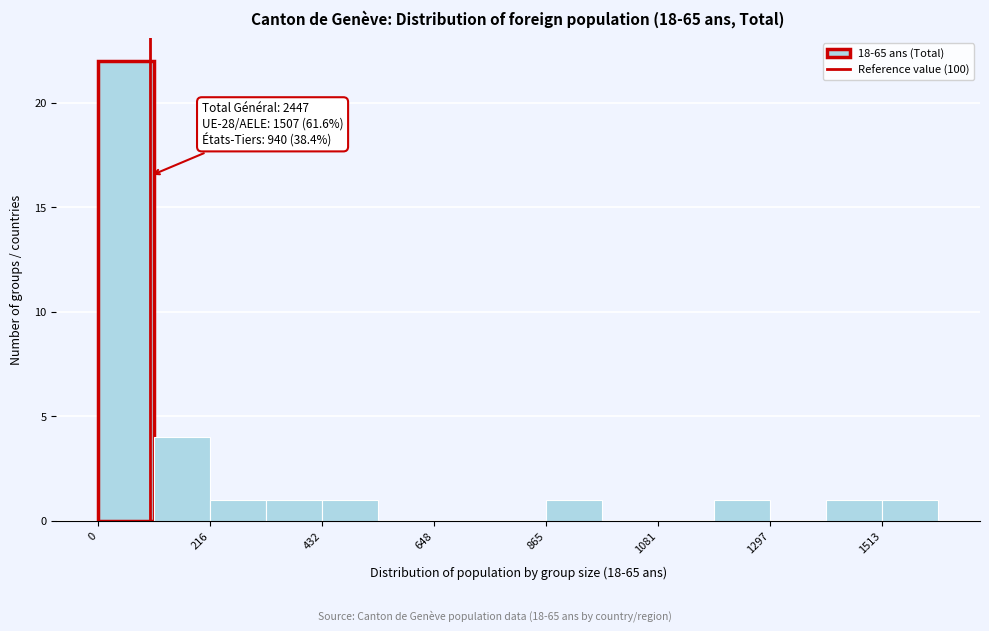

Read against the x-axis, roughly where is the centre of the tallest bar?

50